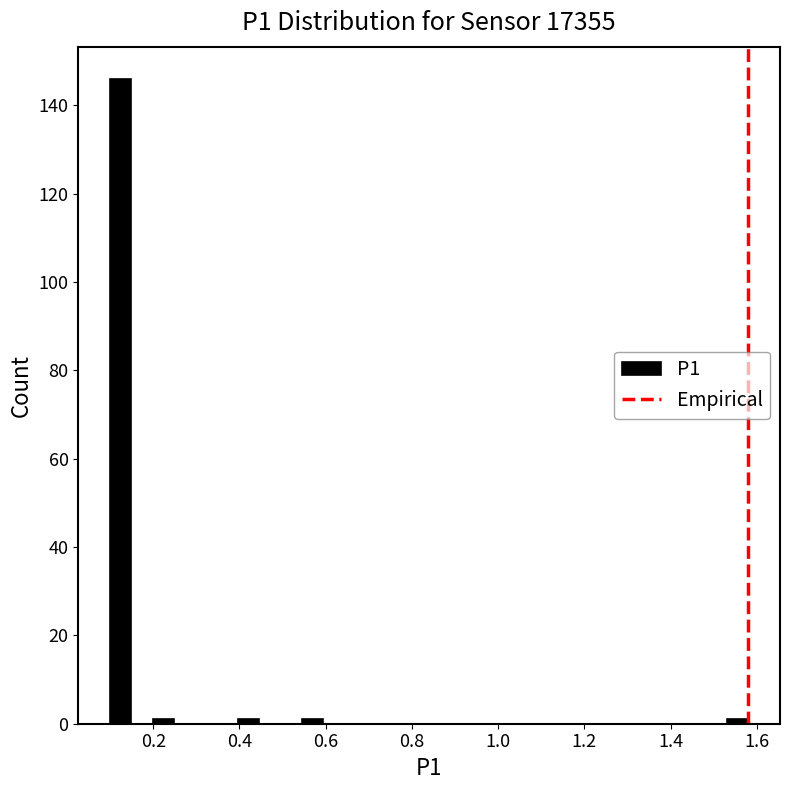

Read against the x-axis, roughly where is the centre of the tallest bar?

0.12